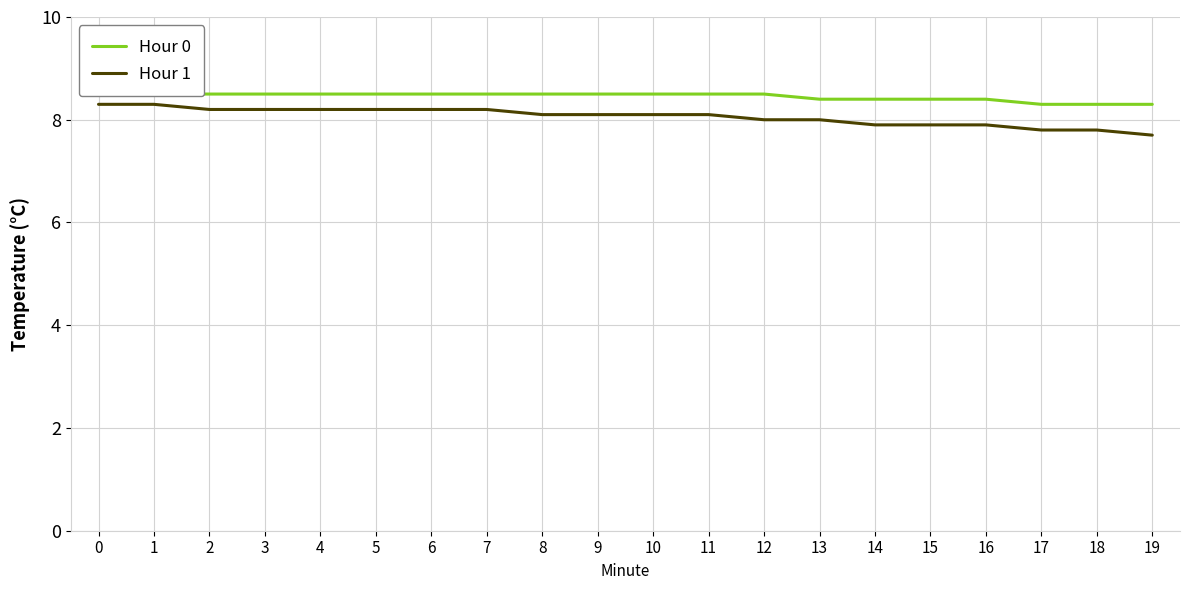

The Hour 1 series shows 4.2 at 2. True or false?

False